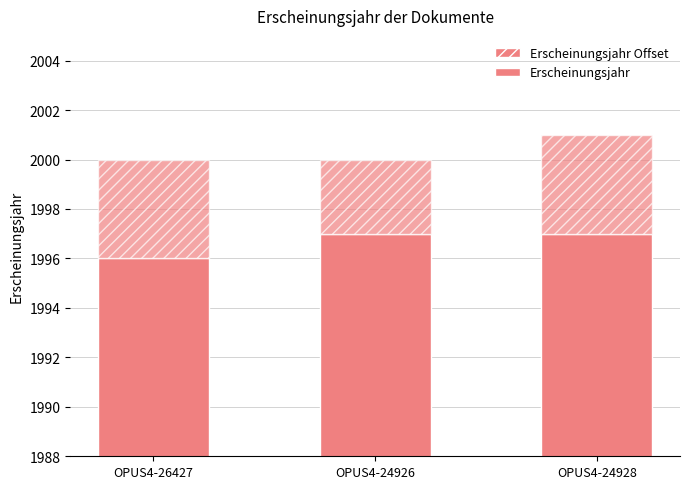

Reading left to right, transcribe all the data shown in this chart.

Erscheinungsjahr: 1996	1997	1997
Erscheinungsjahr Offset: 4	3	4